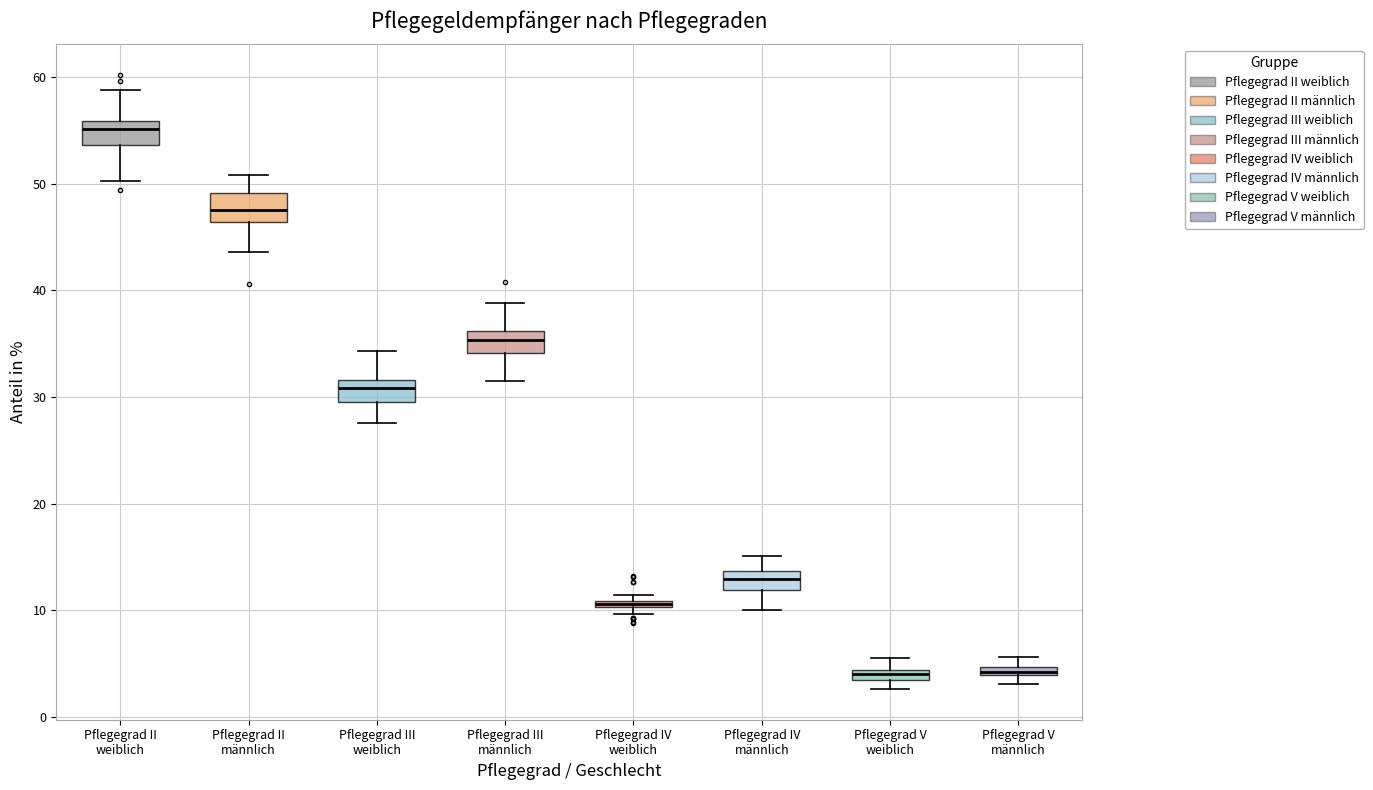

Where does the median line of the box for Pflegegrad II weiblich sit on the y-axis? The values are not printed on the chart, so give them approximately, as read against the axis.

55